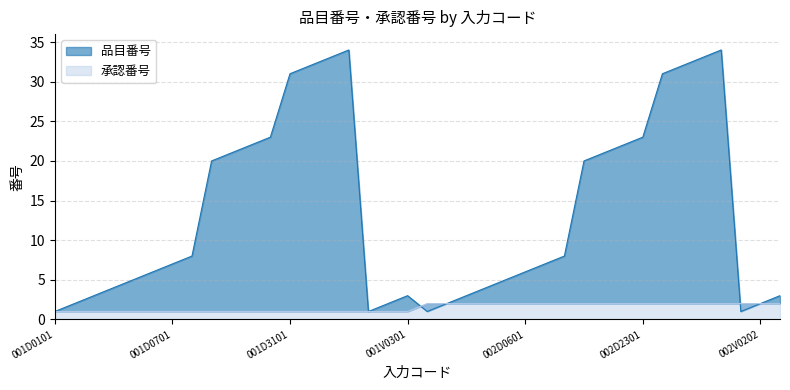

What value does the 承認番号 series have at 002D2201?

2